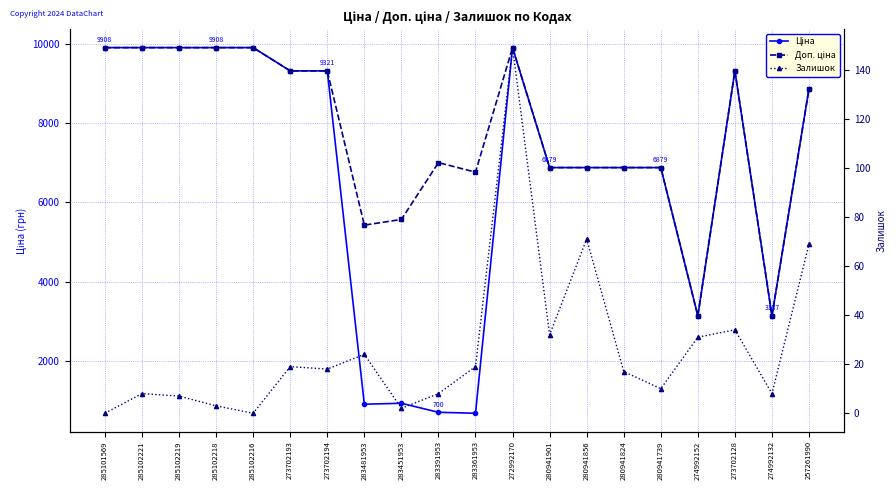

Which category has the lowest value in the Ціна series?

283361953